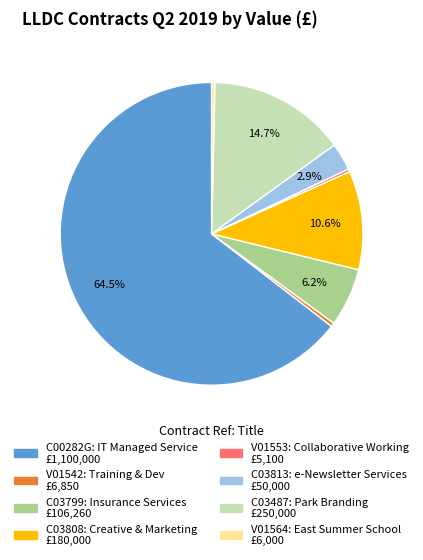

Is it true that C03799 is 6% of the pie?

True